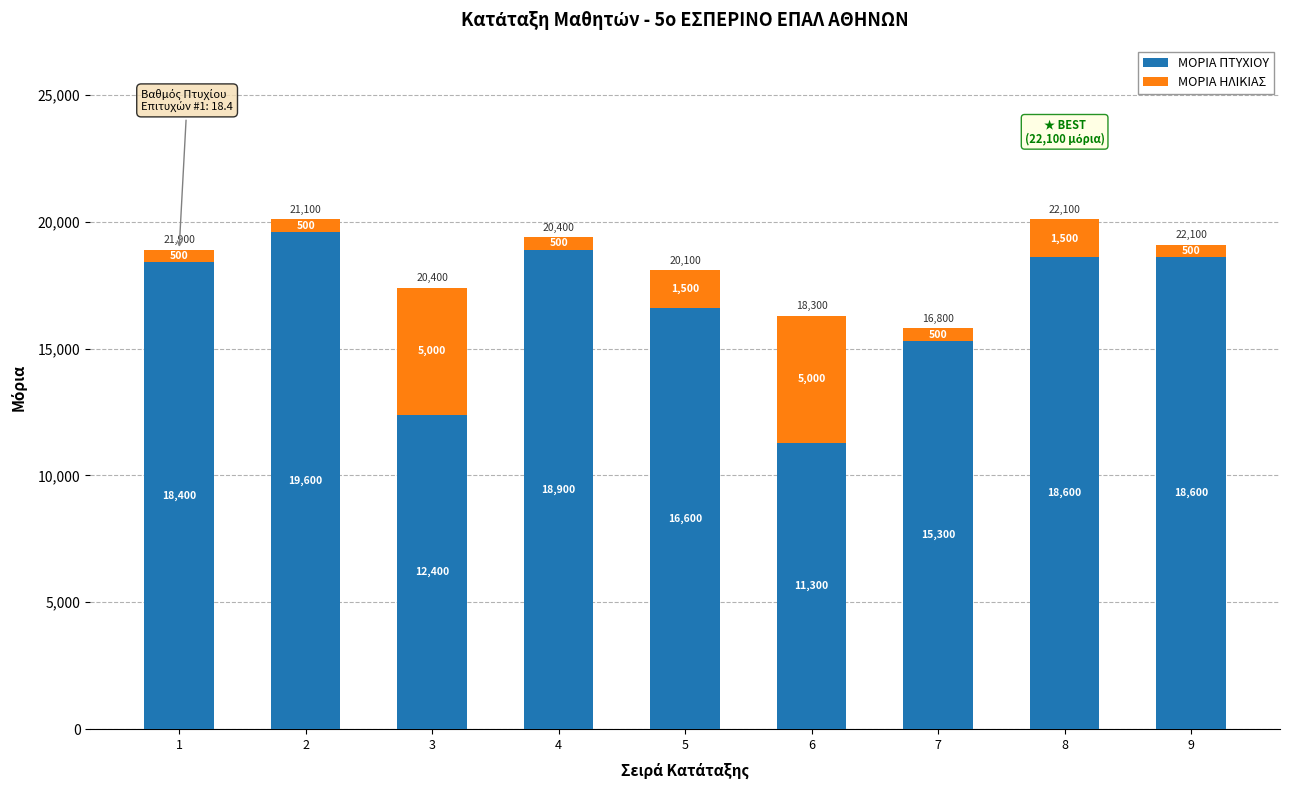

At which label does ΜΟΡΙΑ ΠΤΥΧΙΟΥ reach its minimum?

6